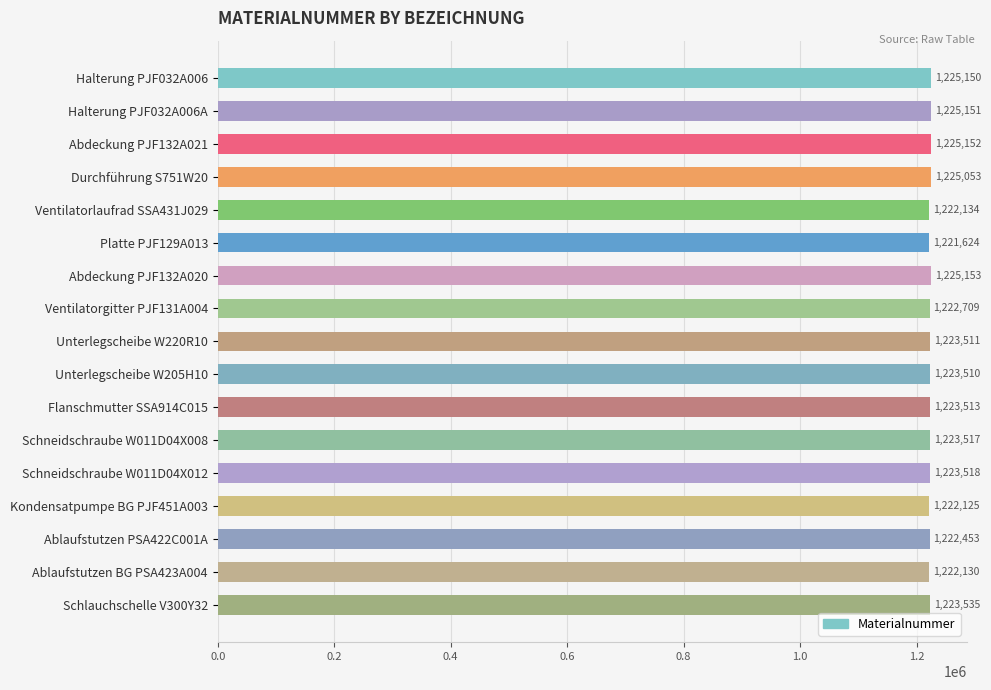

What is the sum of all values?

20799938